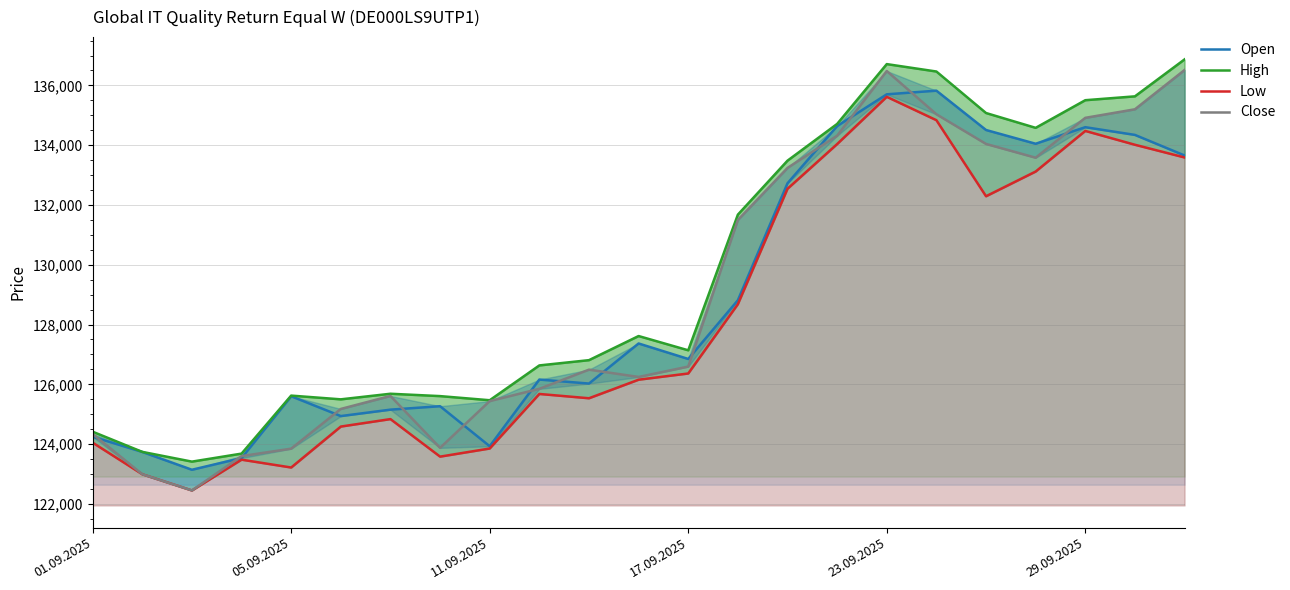

True or false: High and Low intersect in this chart.

False